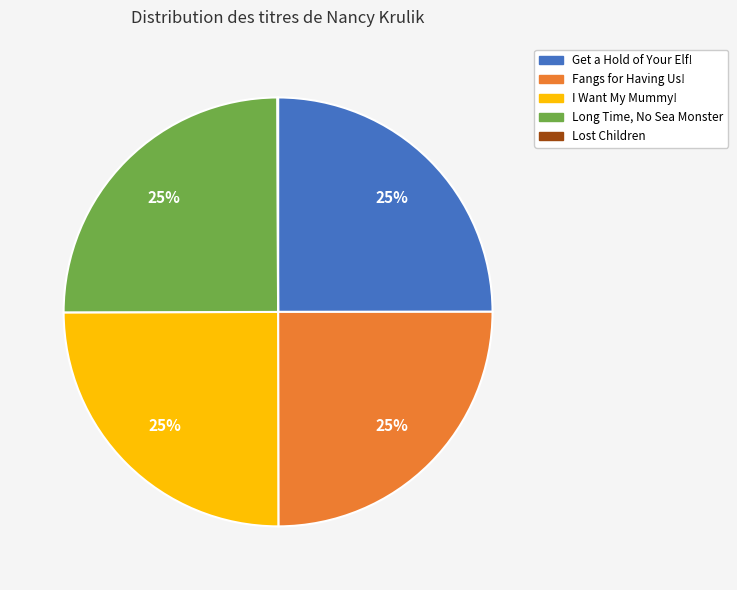

Does Fangs for Having Us! represent more than half of the total?

No